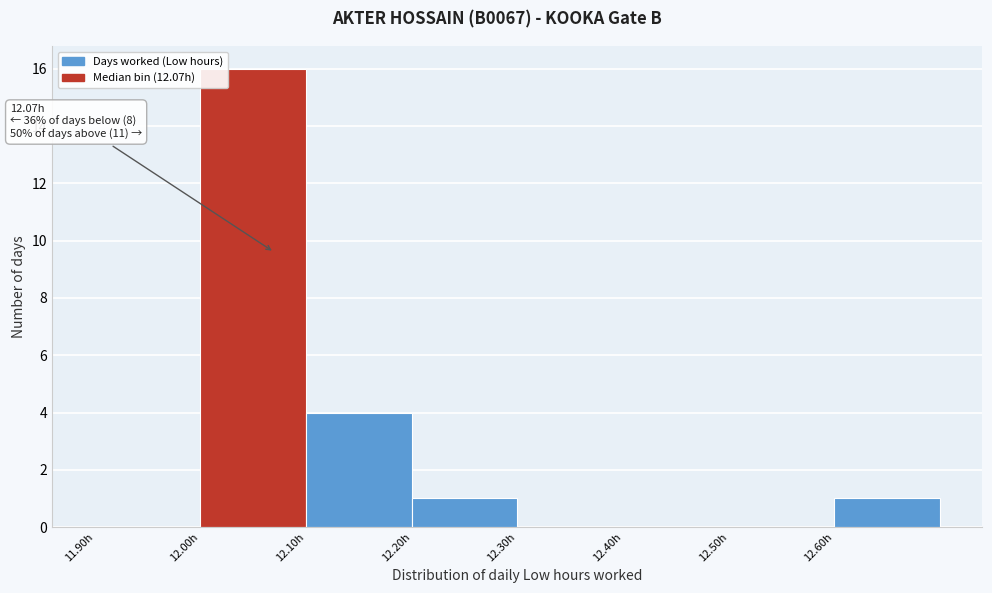

Which range on the x-axis has the tallest bar?

12.0 to 12.1